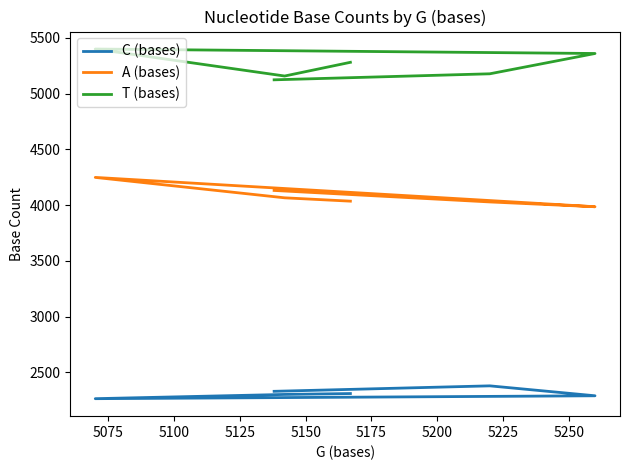

Which series has the largest total across all categories?

T (bases)